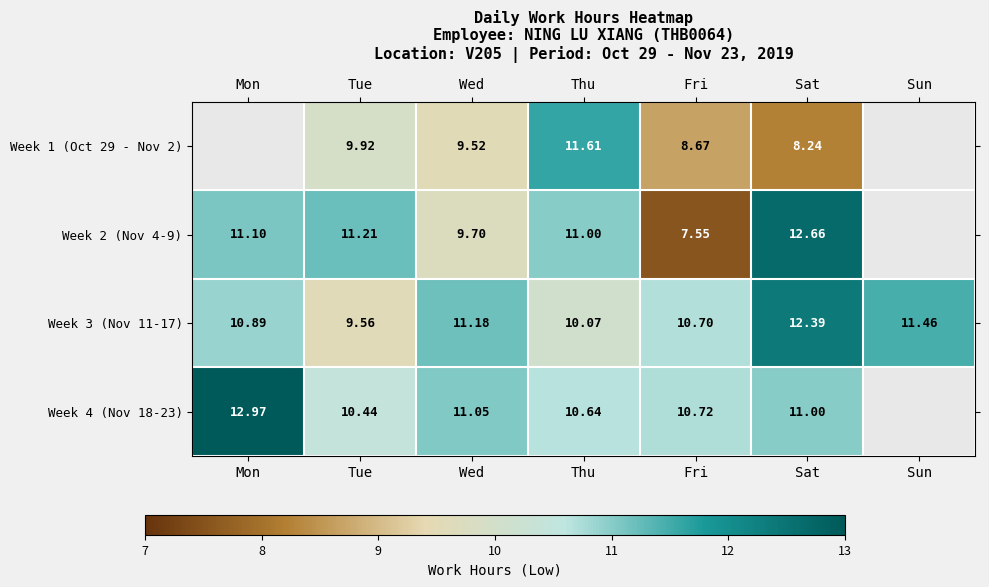

How many data points does each series have?

7